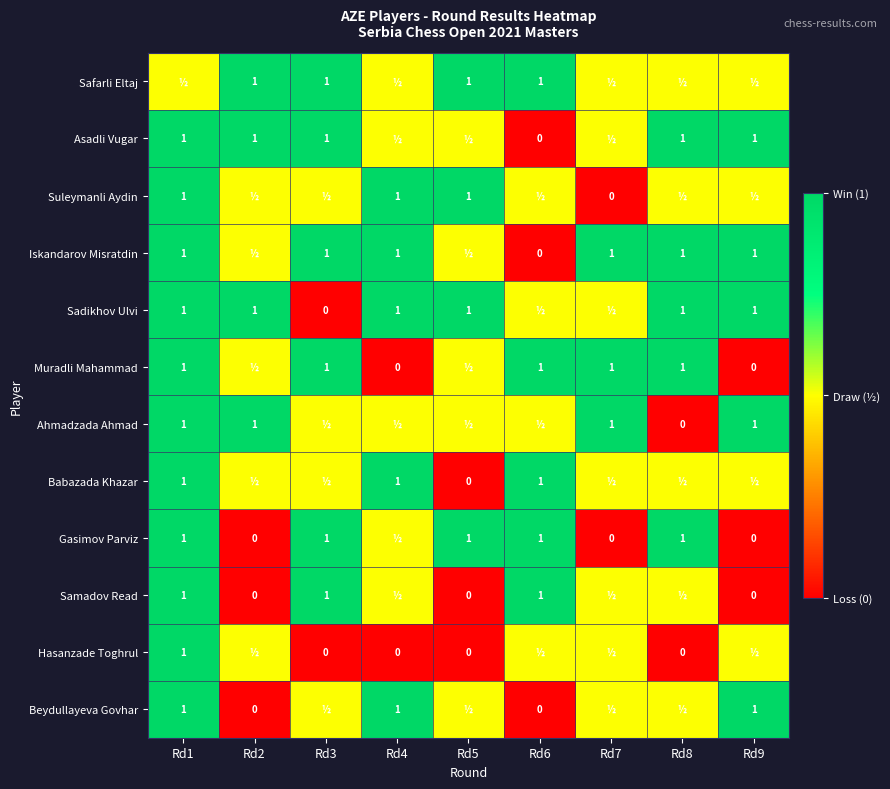

The Ahmadzada Ahmad series shows 1.0 at Rd2. True or false?

True